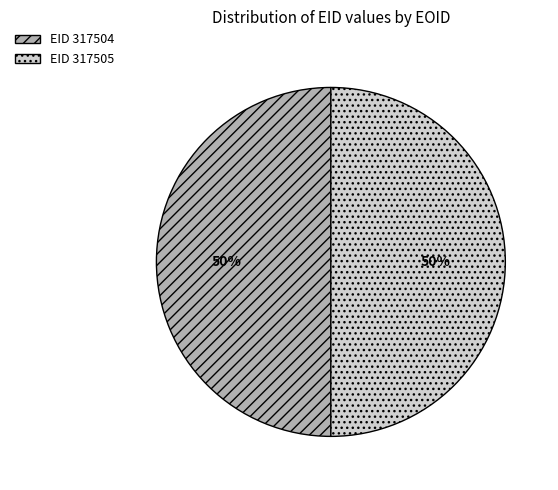

To the nearest percent, what is the average slice percentage?

50%